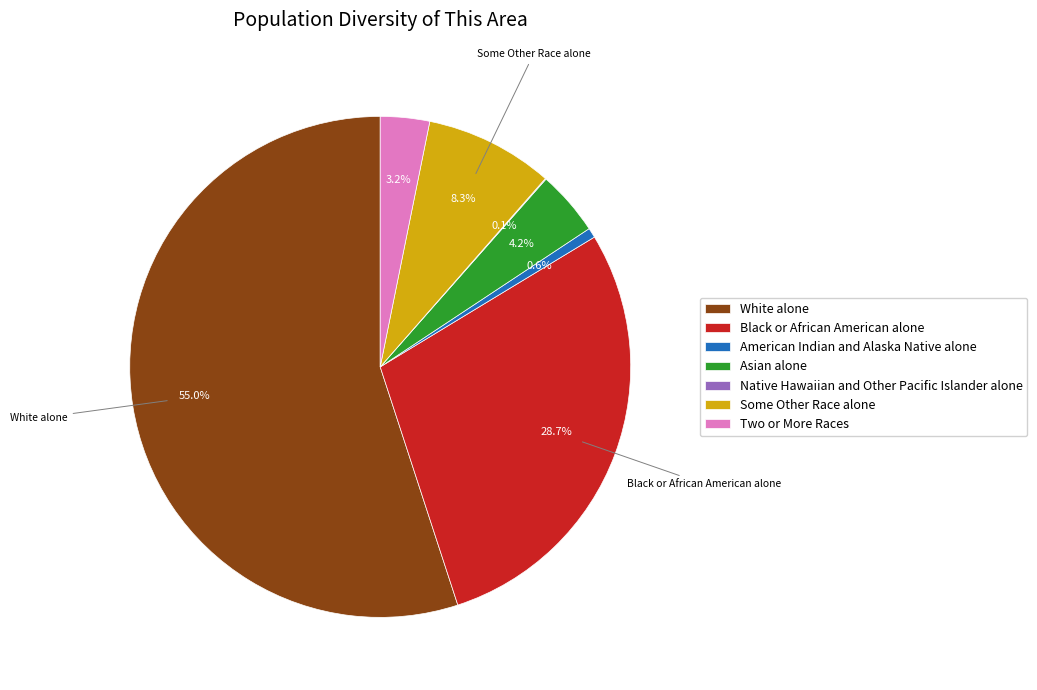

Which has a higher value, American Indian and Alaska Native alone or Two or More Races?

Two or More Races